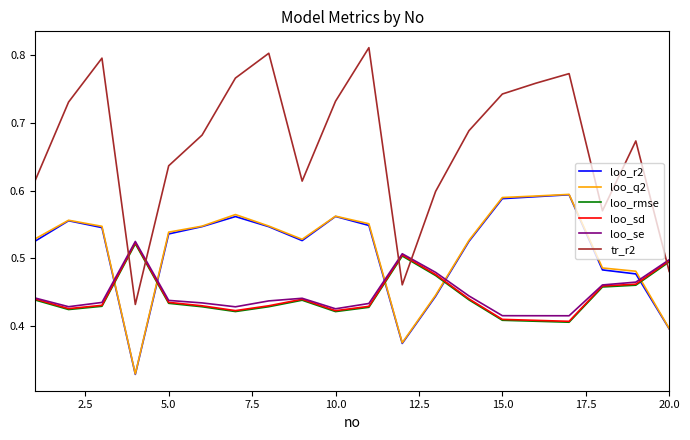

At how many categories does at least one series exceed 0?

20